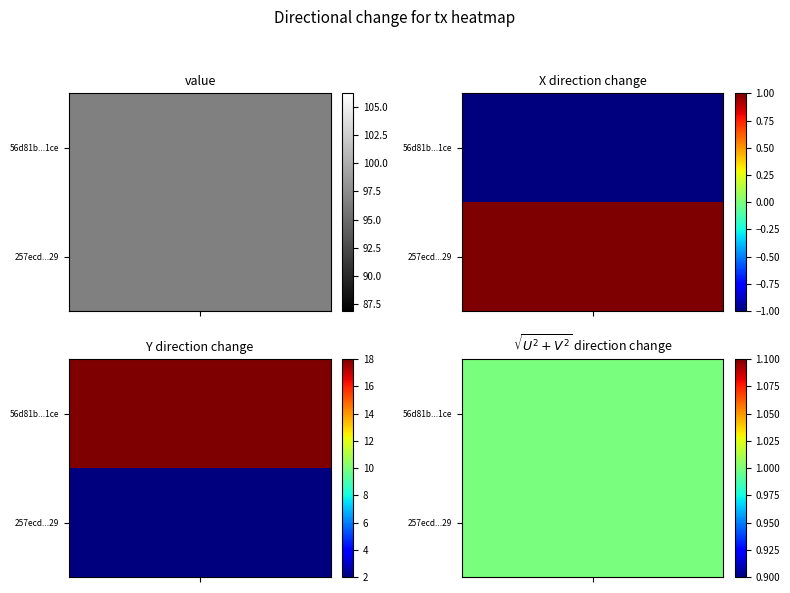

List the series in order of their overall mean, lowest first.

257ecda74d4343ae8d8d0d7777e35890e5ccd29, 56d81b318434fec2f1f95b1854e4c6d272de1ce